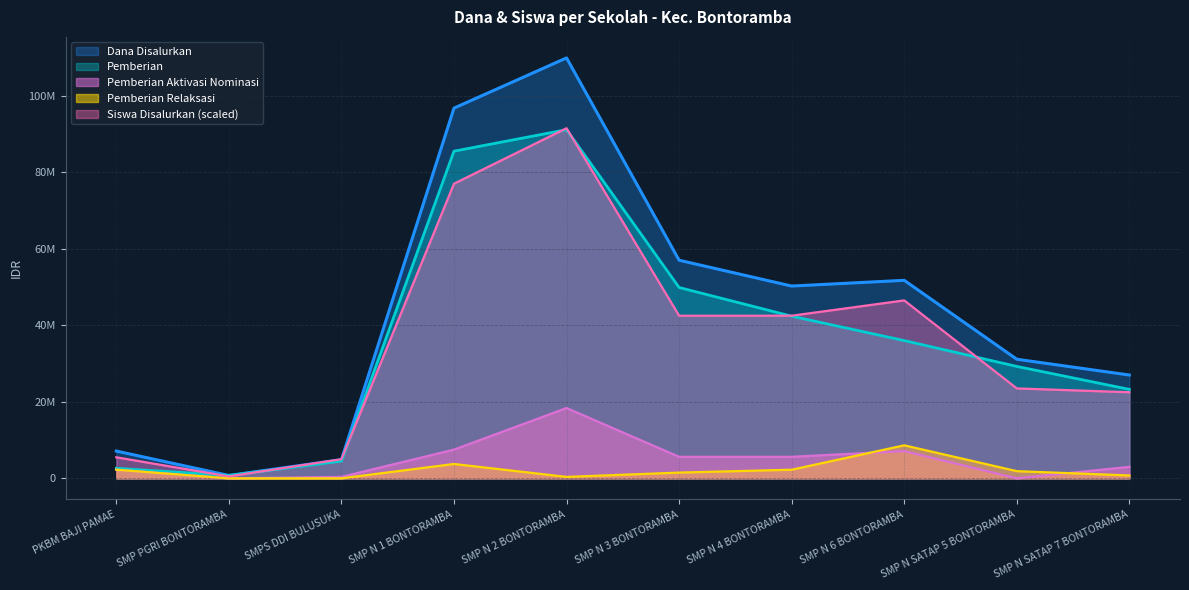

Does the chart have visible grid lines?

Yes